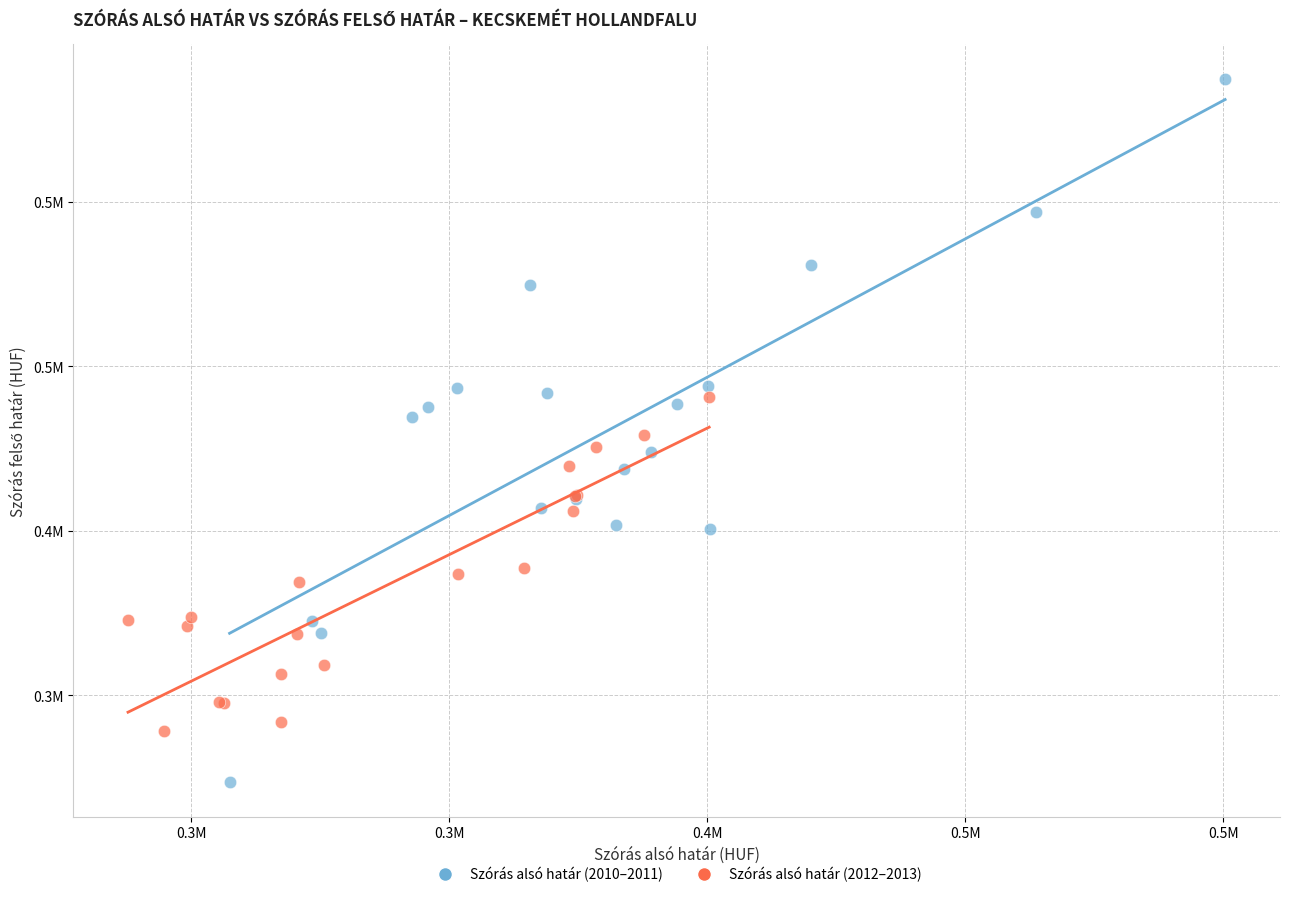

Which series has the widest spread of Y values?

Szórás alsó határ (2010–2011)